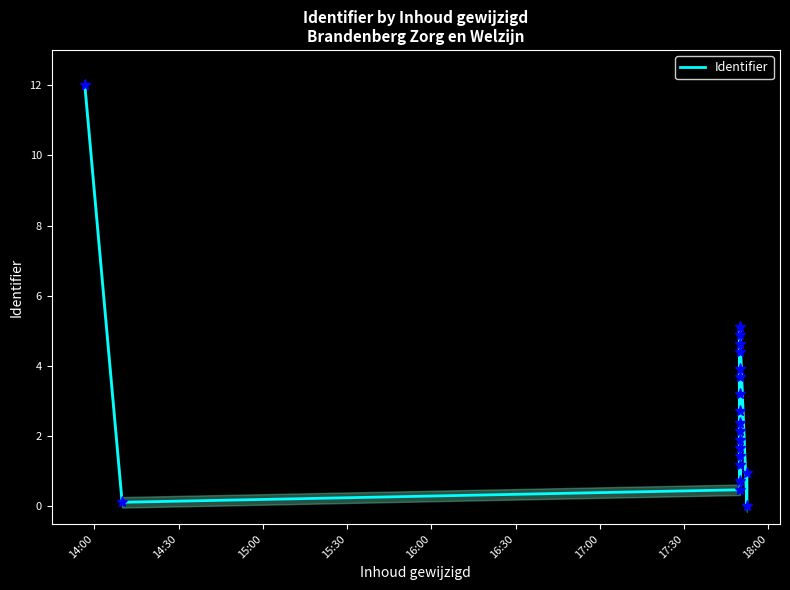

What is the value of the 8th point from the left?

2.4